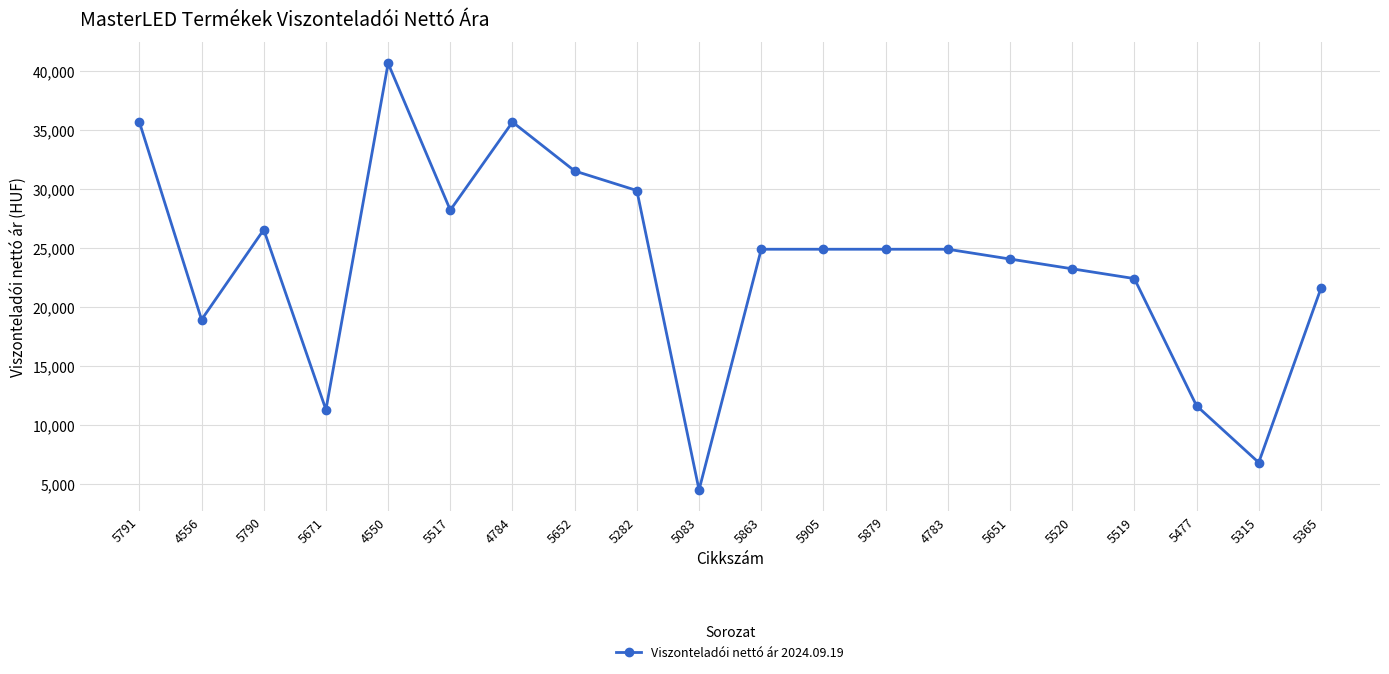

Which label corresponds to the largest value in the chart?

4550